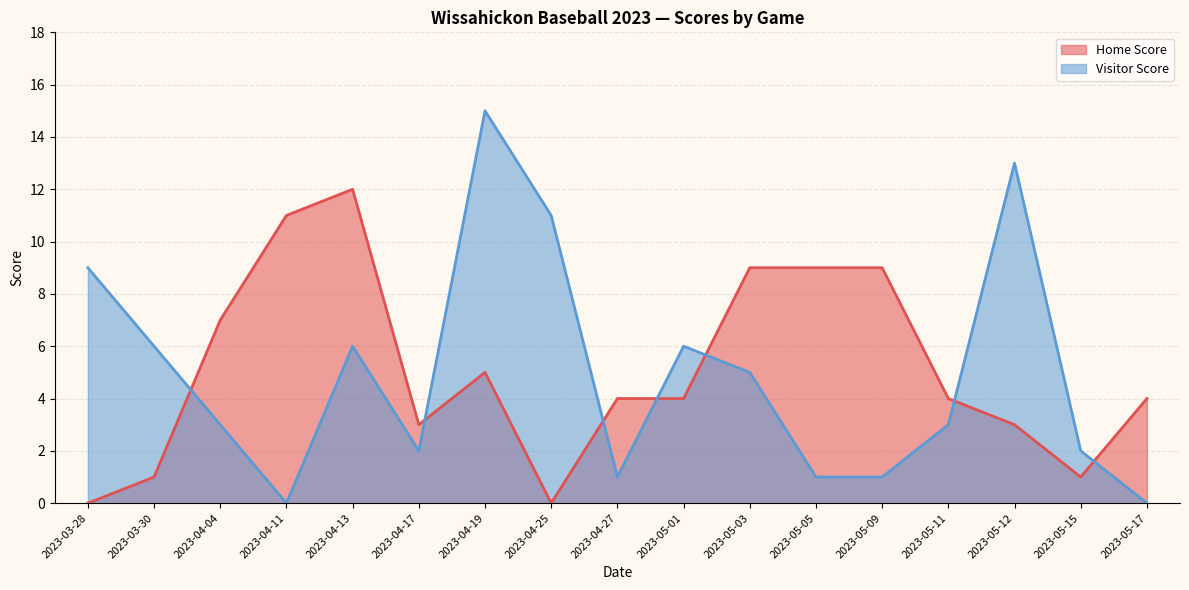

Between 2023-03-30 and 2023-04-25, which series saw the biggest shift?

Visitor Score